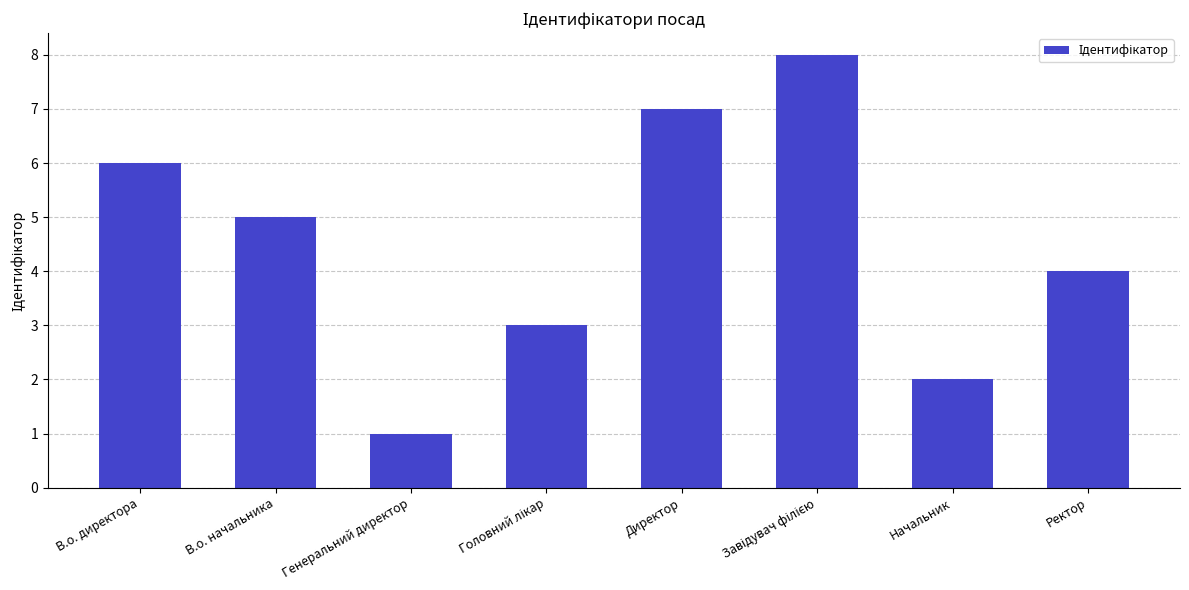

What is the label of the 4th bar from the right?

Директор